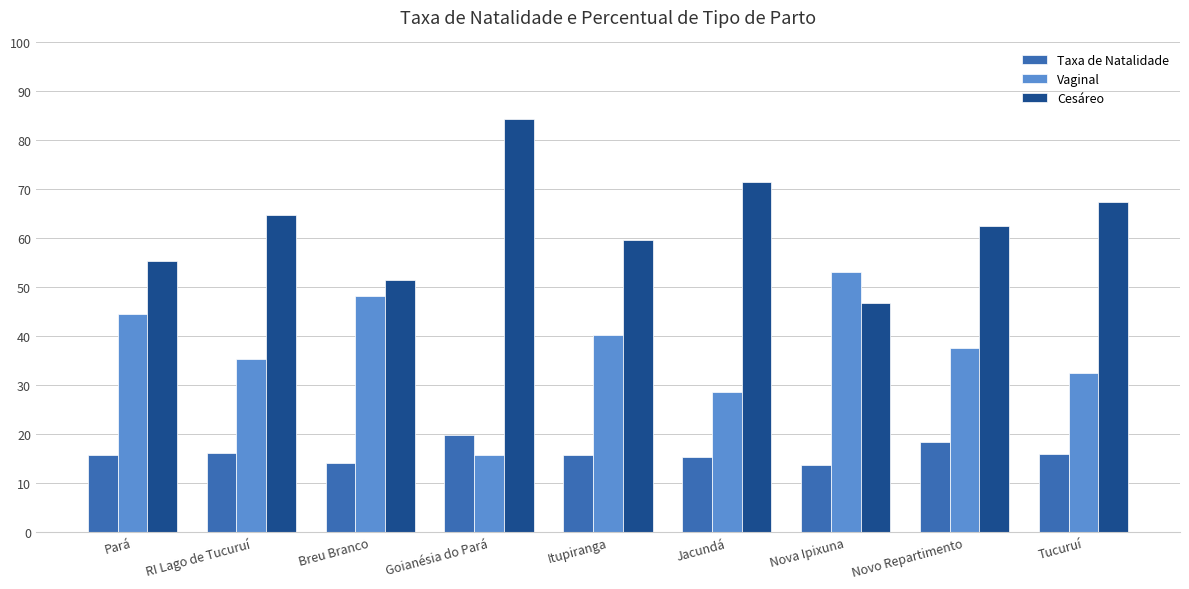

What value does the Vaginal series have at Jacundá?

28.6